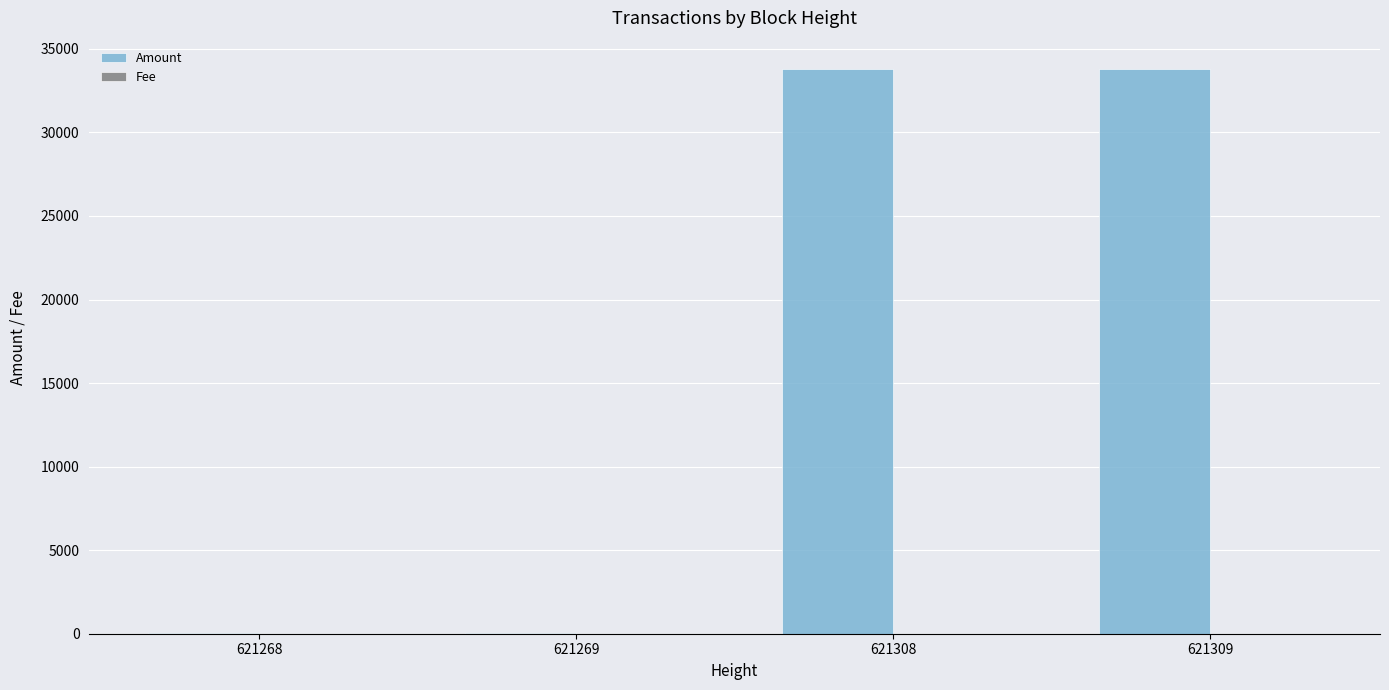

What is the maximum value for Amount?

33799.2